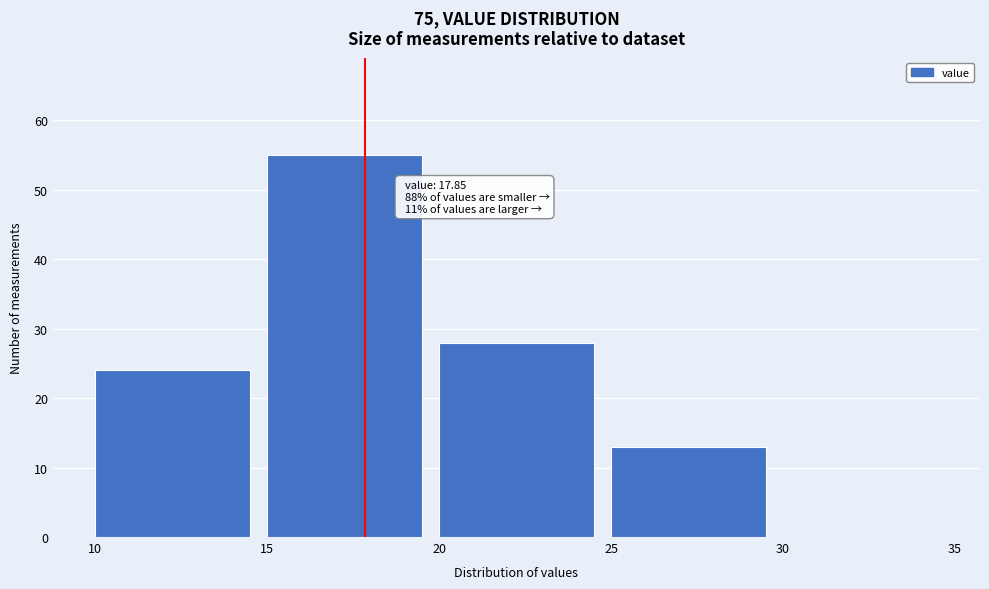

Which range on the x-axis has the tallest bar?

15 to 20